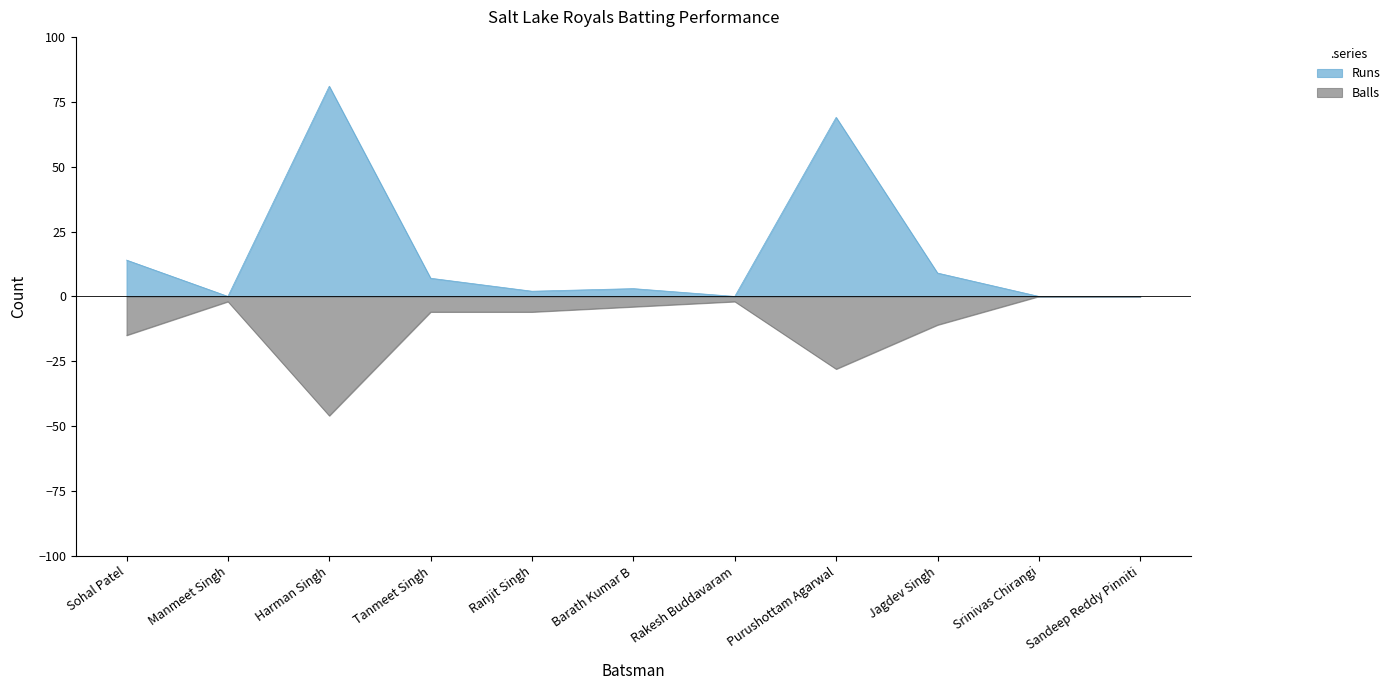

Does the chart display data point markers on the line(s)?

No